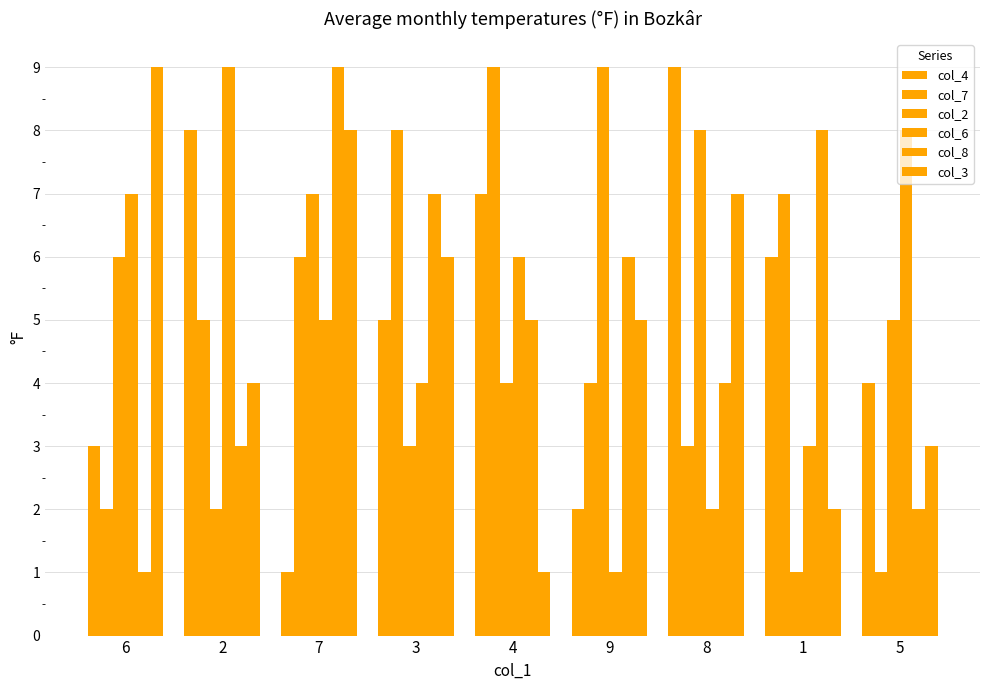

Count the col_8 values in the range 3 to 7.

5